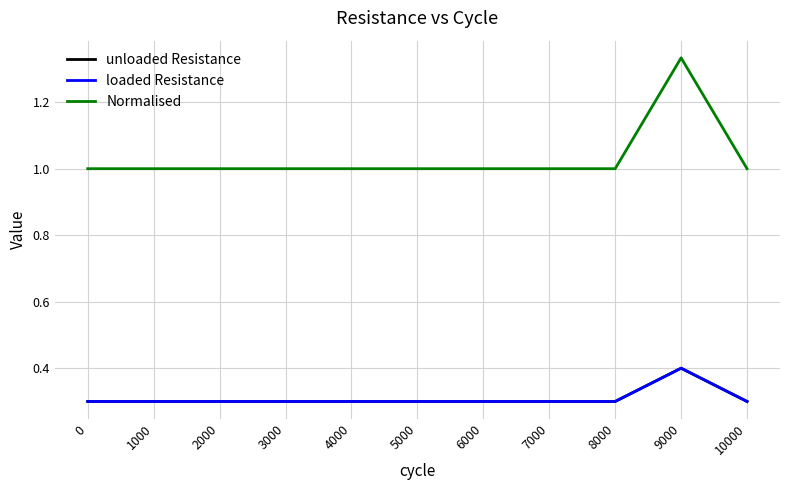

Rank the series by their maximum value, from highest to lowest.

Normalised, unloaded Resistance, loaded Resistance